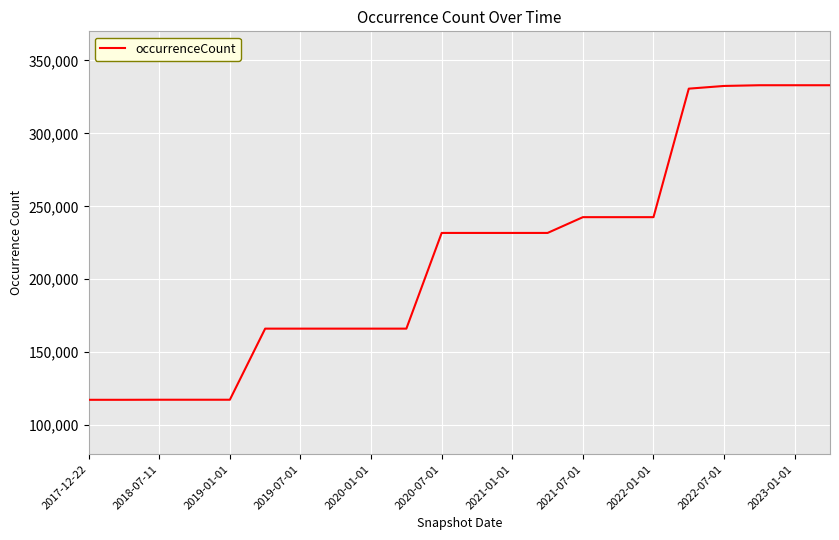

What is the difference between the maximum and minimum values?

215746